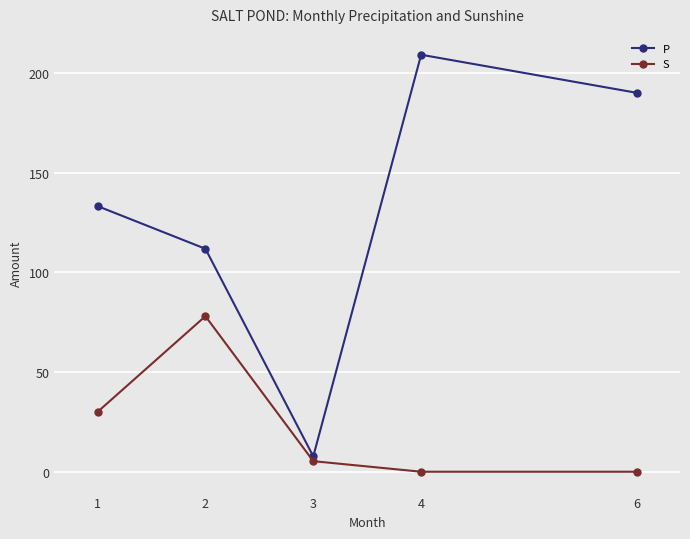

What is the spread (max minus min) of values at 4?

209.1